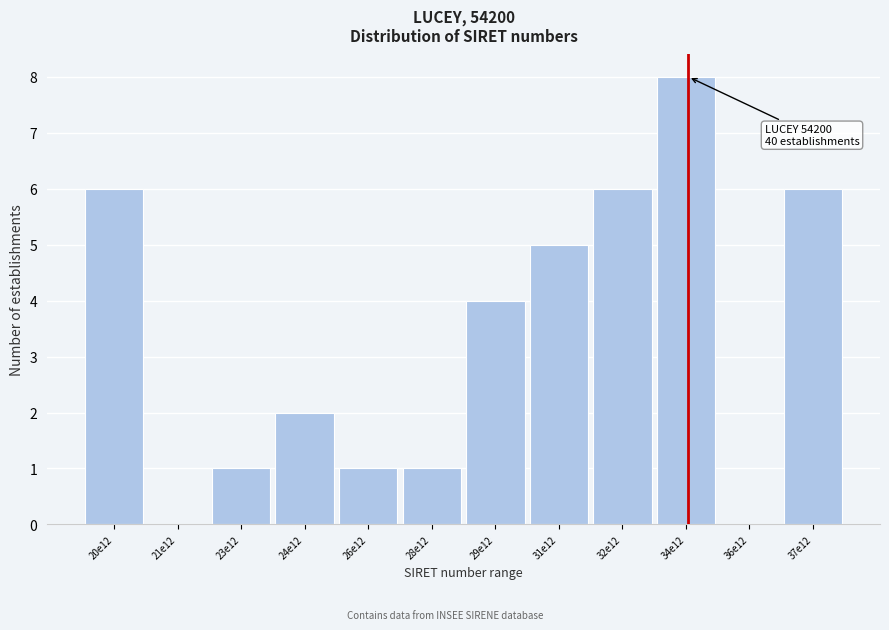

Reading left to right, extract all data points from this chart.

20e12=6	21e12=0	23e12=1	24e12=2	26e12=1	28e12=1	29e12=4	31e12=5	32e12=6	34e12=8	36e12=0	37e12=6